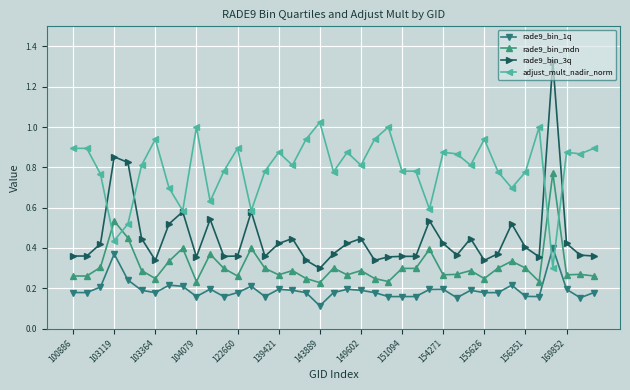

True or false: rade9_bin_mdn and rade9_bin_3q intersect in this chart.

False